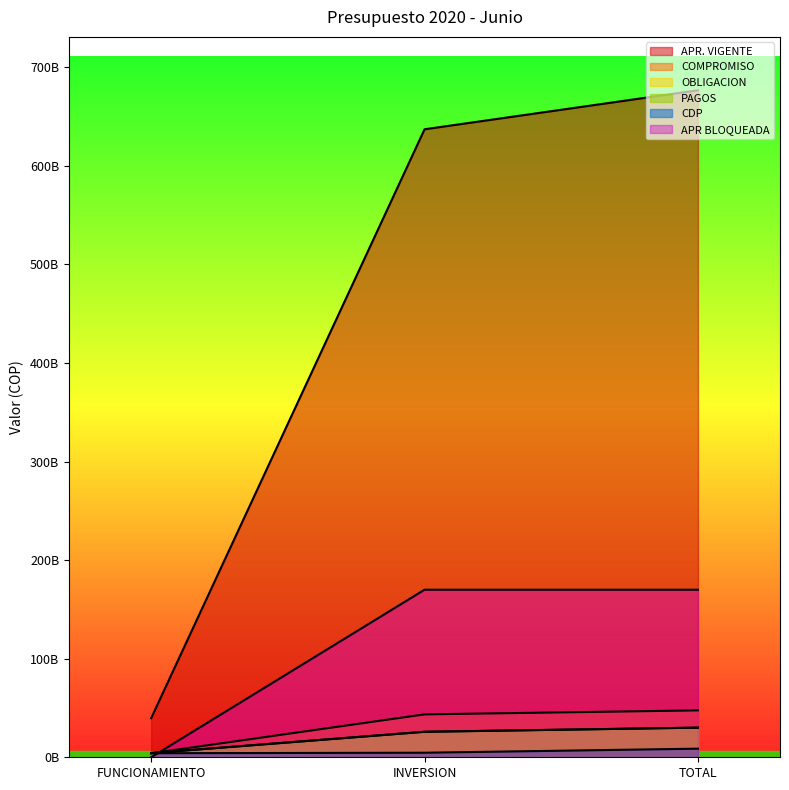

Rank the series at TOTAL from highest to lowest value.

APR. VIGENTE, APR BLOQUEADA, COMPROMISO, PAGOS, OBLIGACION, CDP